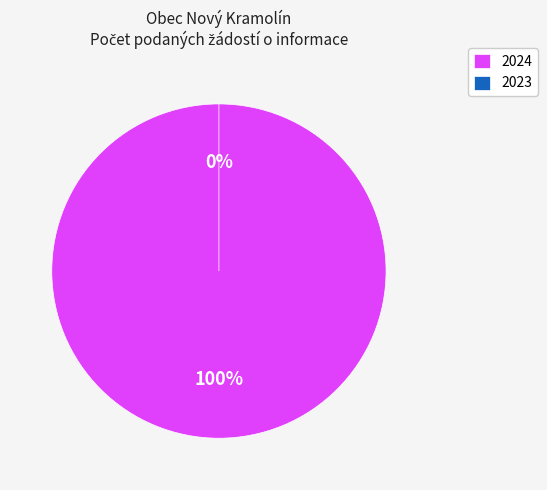

Does any single category account for the majority?

Yes